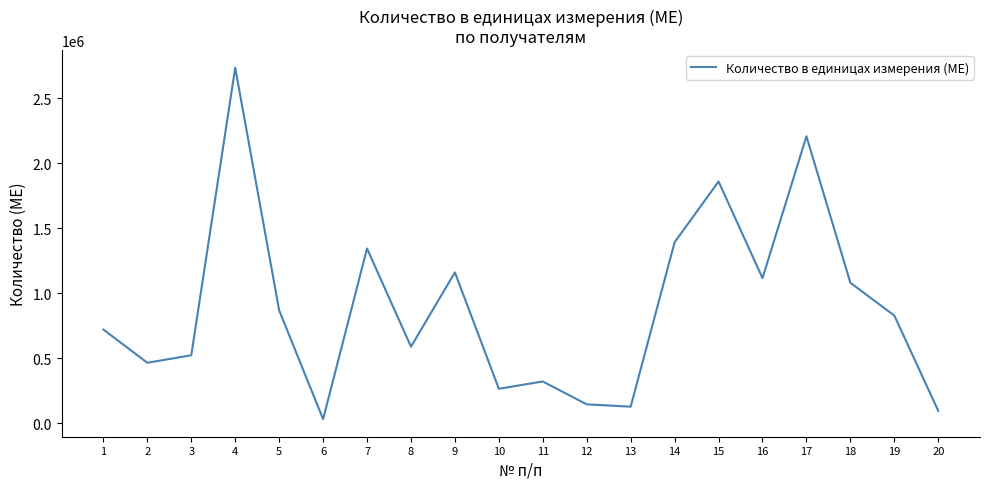

What is the approximate value at 12?

144000